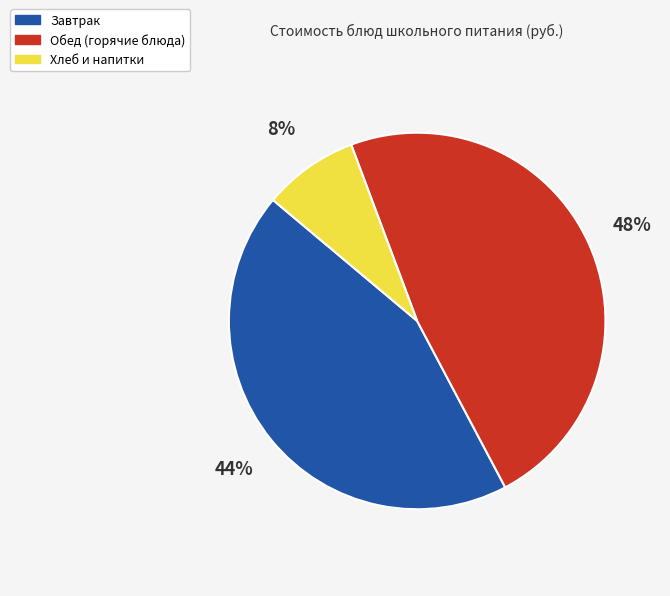

To the nearest percent, what percentage of the pie is Завтрак?

44%